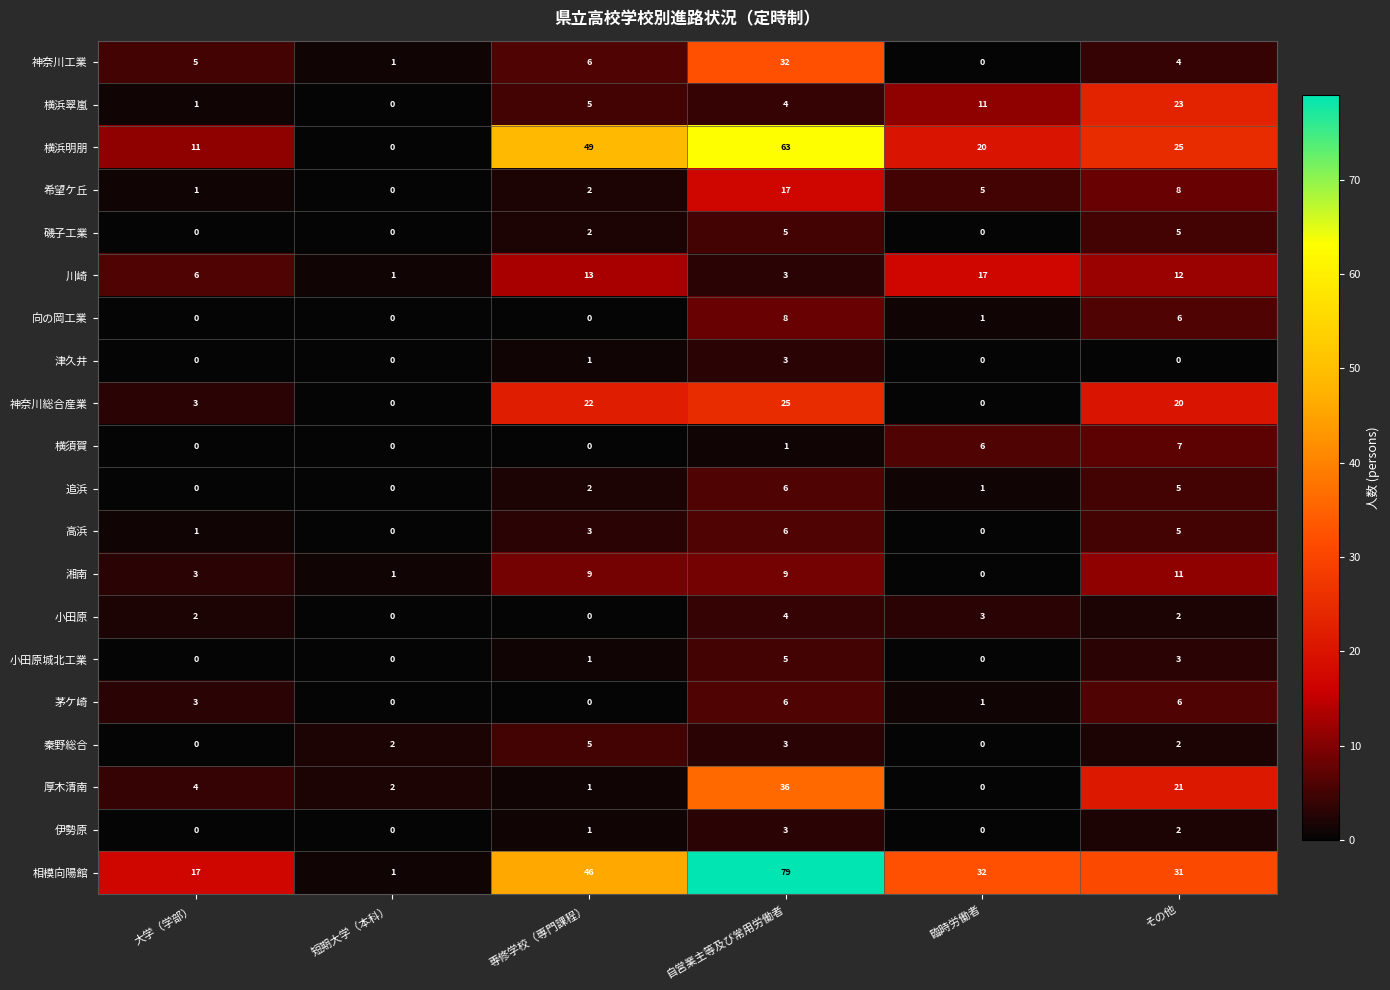

Which series has the largest range (max minus min)?

相模向陽館